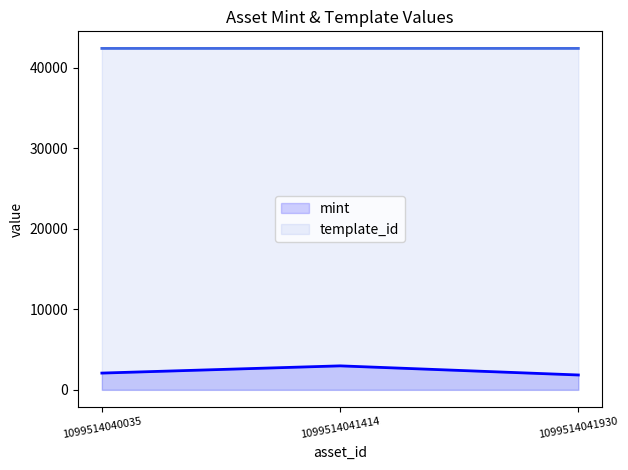

Where does the mint series first go above 2083?

1099514041414